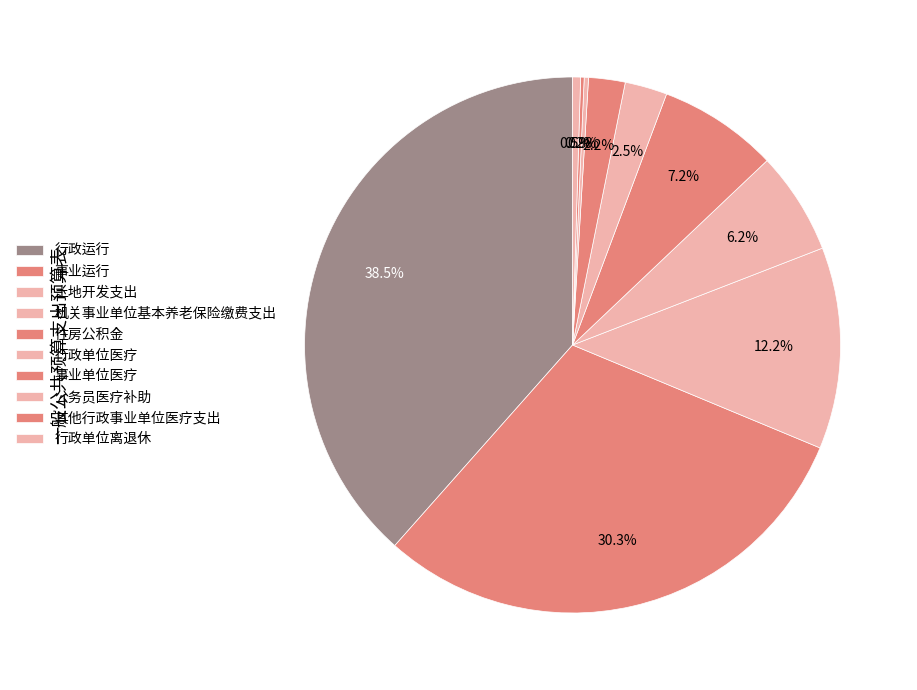

True or false: 机关事业单位基本养老保险缴费支出 accounts for 6% of the total.

True